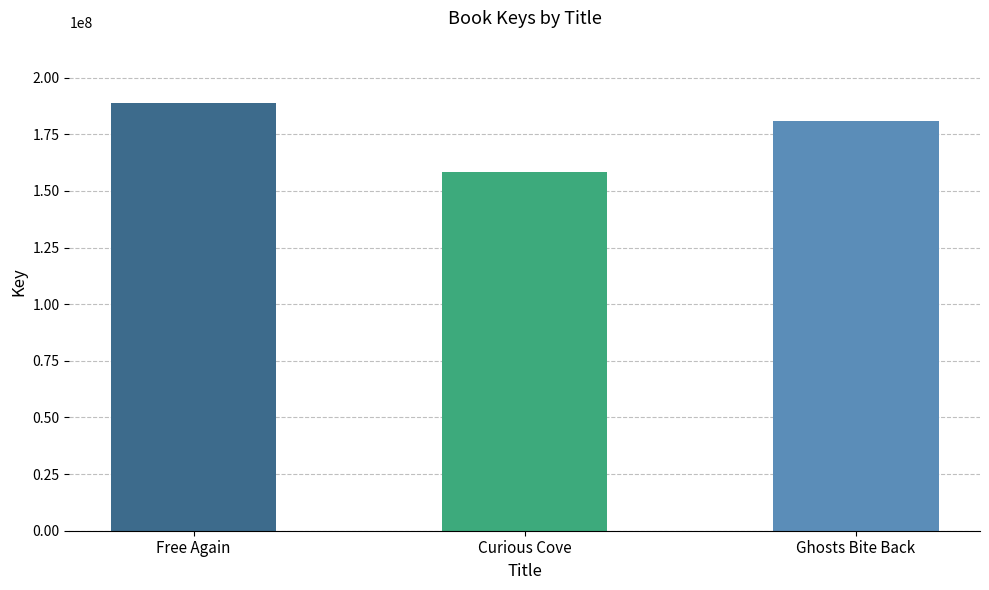

Reading left to right, extract all data points from this chart.

Free Again=188862336	Curious Cove=158302320	Ghosts Bite Back=180789012